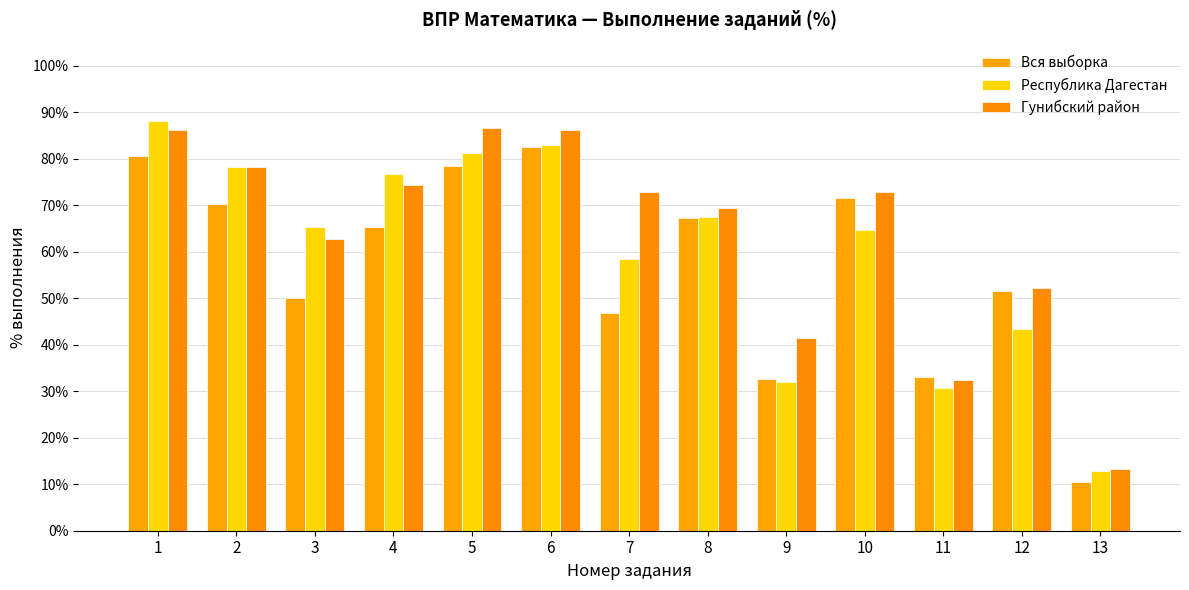

Between 6 and 1, which is larger?

6